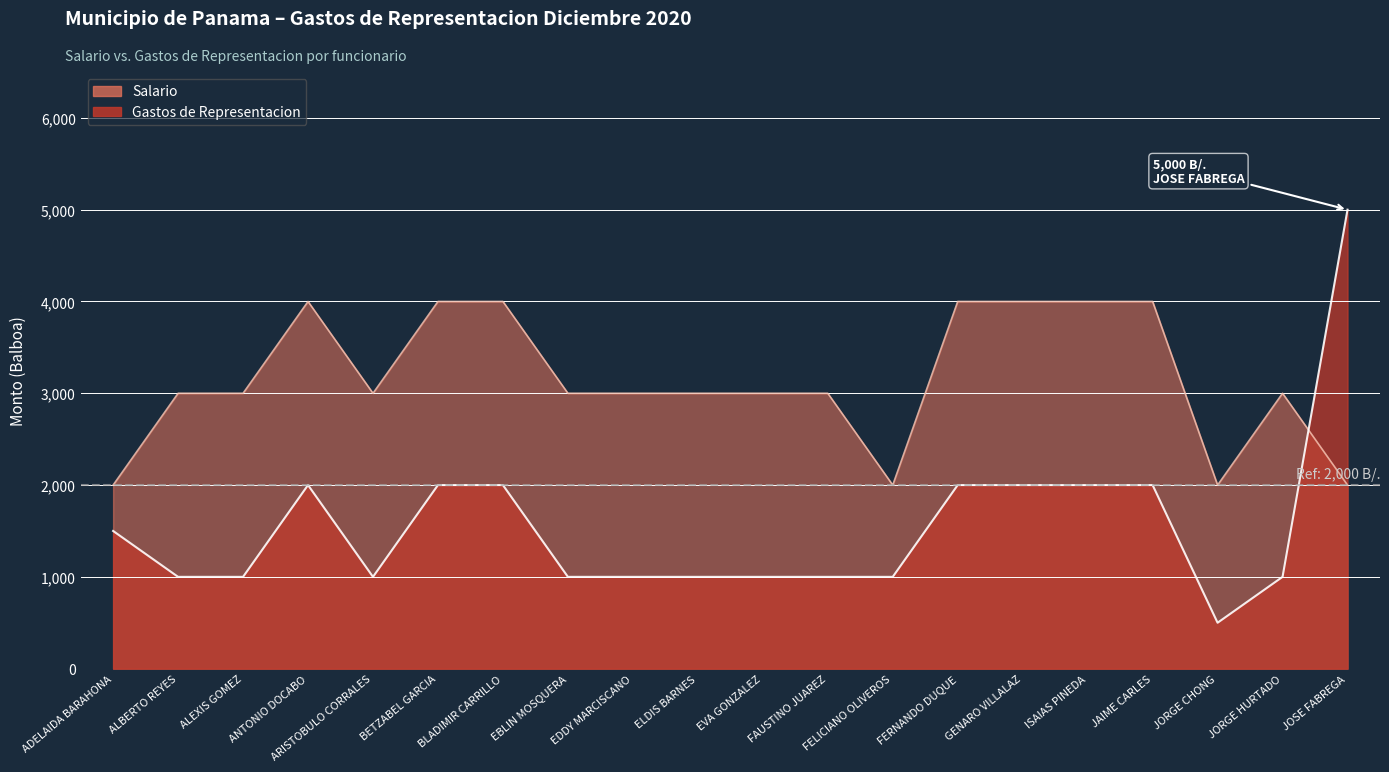

What is the total value across all series at ISAIAS PINEDA?

6000